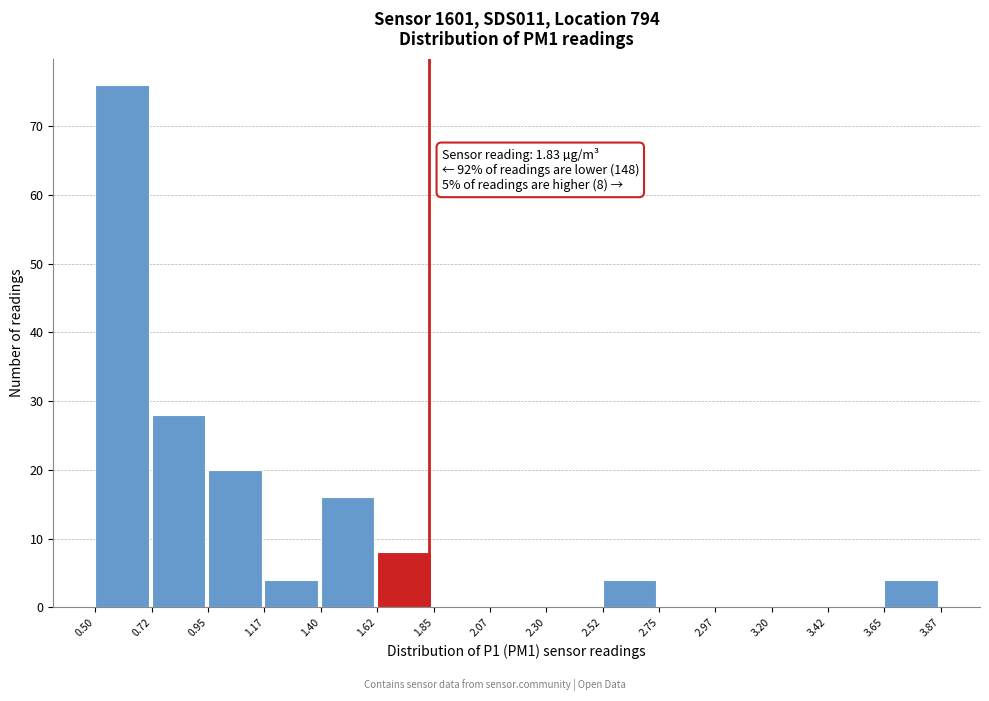

Over which range of the x-axis is the bar tallest?

0.50 to 0.72